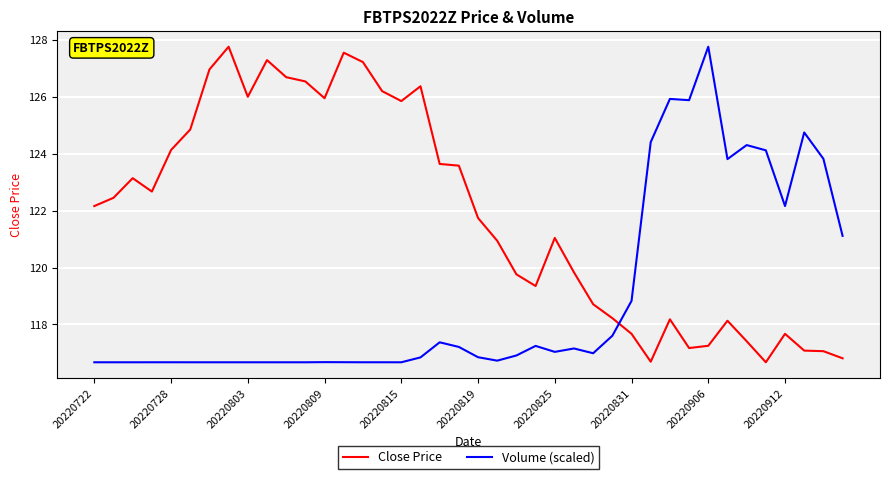

Which series ends up on top after the final intersection of Volume (scaled) and Close Price?

Volume (scaled)